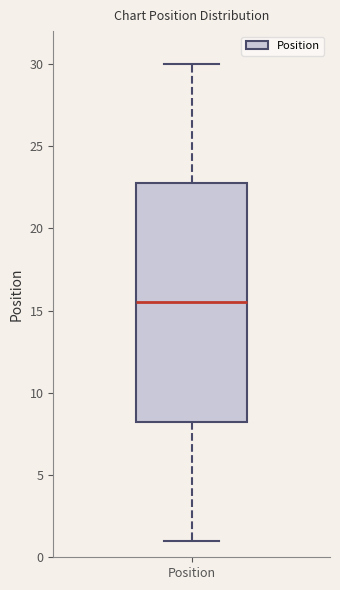

Read this box plot against the y-axis: the position of the median line, the range covered by the box, and the ends of both whiskers. The values are not printed on the chart, so give them approximately, as read against the axis.

median 15.5, box 8.5 to 23.0, whiskers 1.0 to 30.0